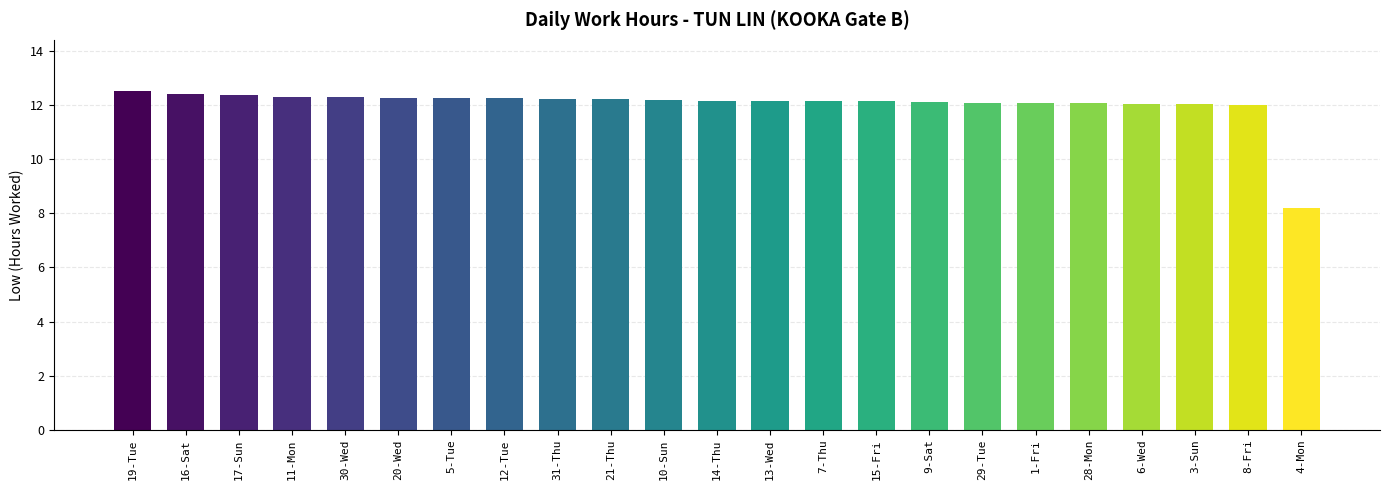

What is the smallest value displayed?

8.2